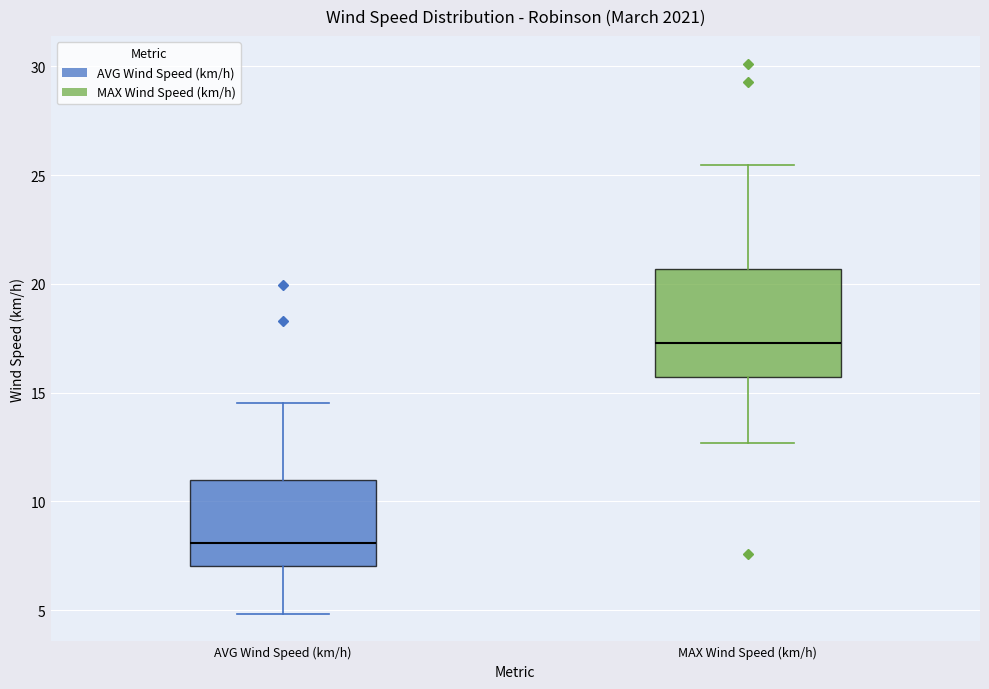

Which box's median line is the lowest?

AVG Wind Speed (km/h)